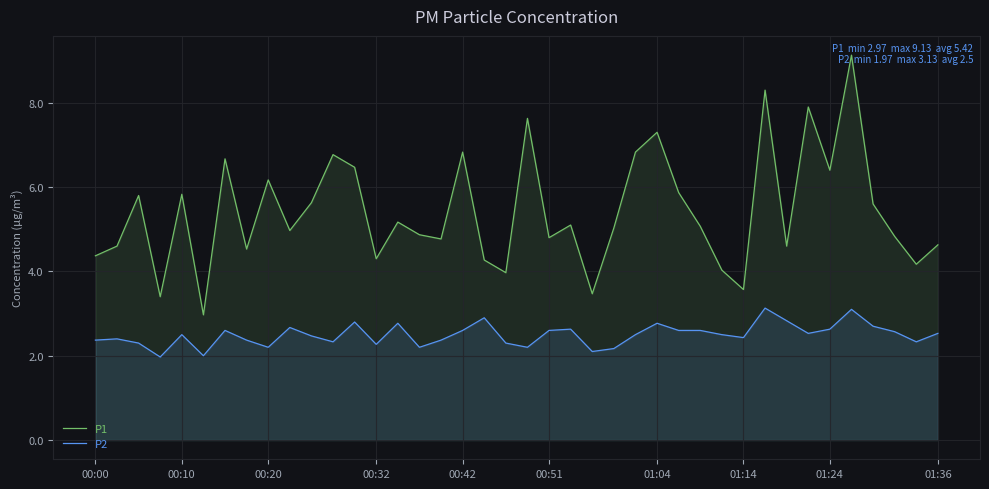

Is the value of P2 at 15 greater than the value of P1 at 19?

No